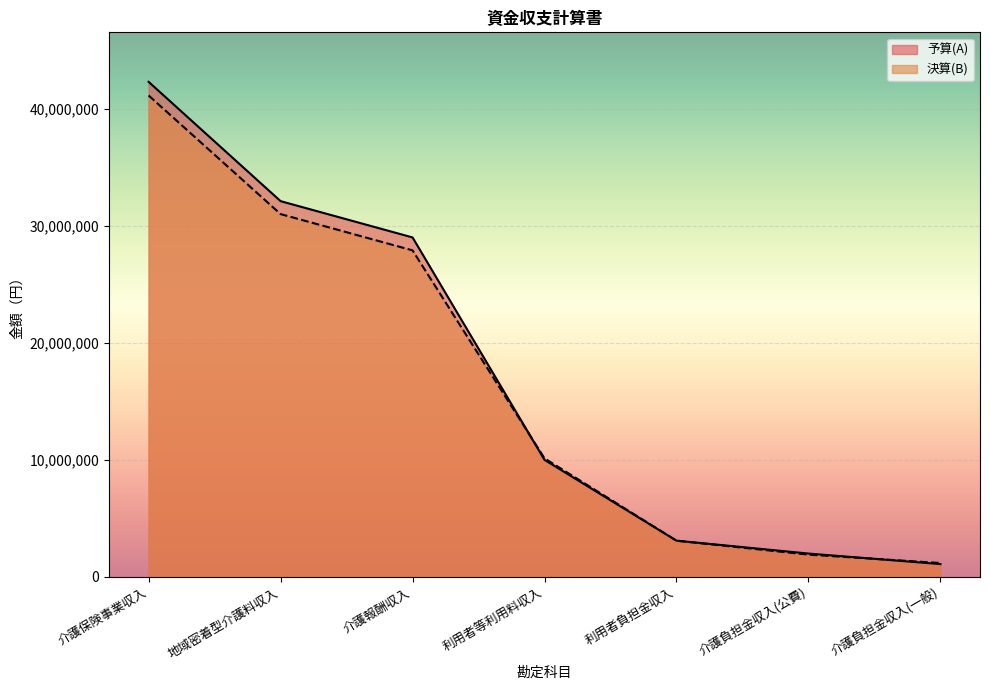

Read the 予算(A) value at 介護報酬収入, to the nearest 10.

29000000